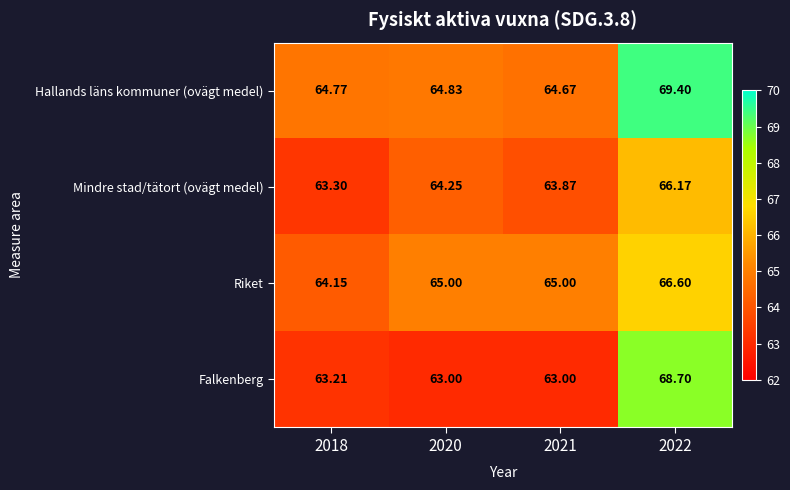

Which series has the largest range (max minus min)?

Falkenberg